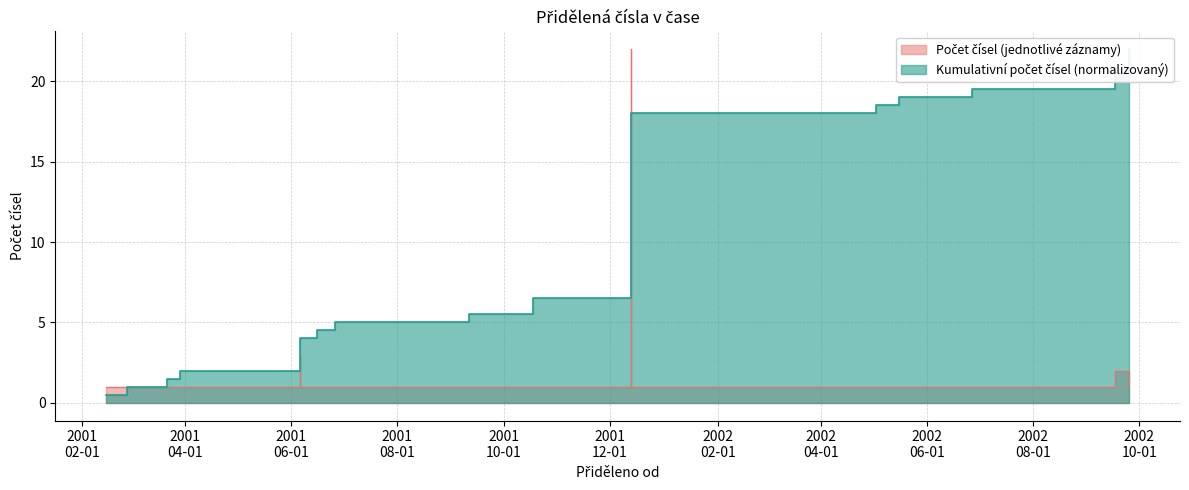

The Cumulative series shows 1.7 at 2001-09-11. True or false?

False